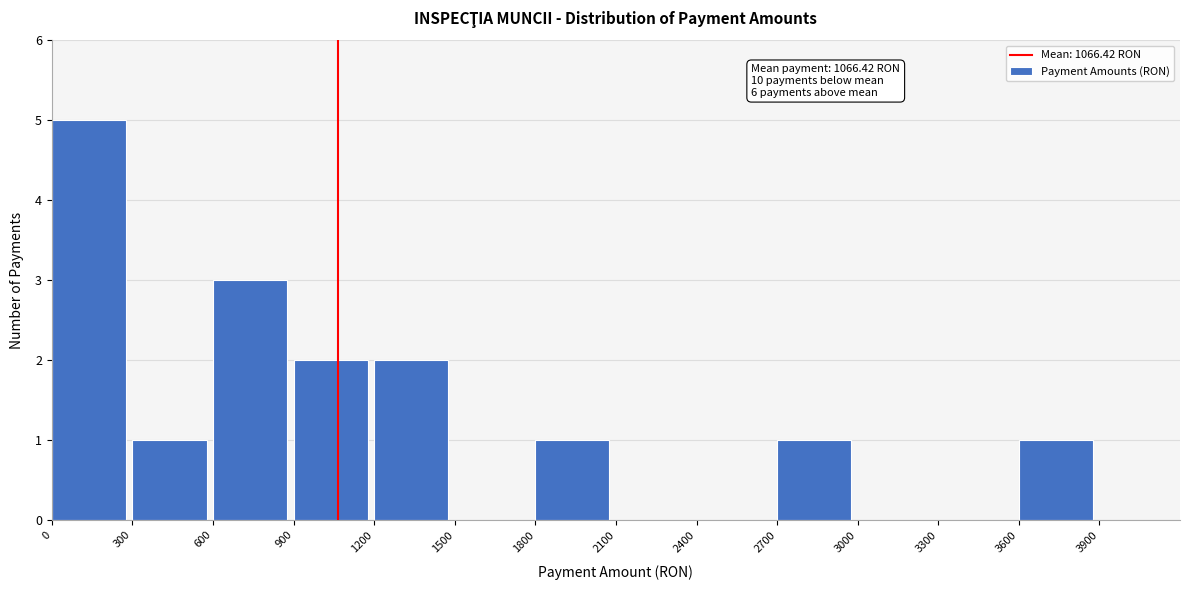

Over which range of the x-axis is the bar tallest?

0 to 300